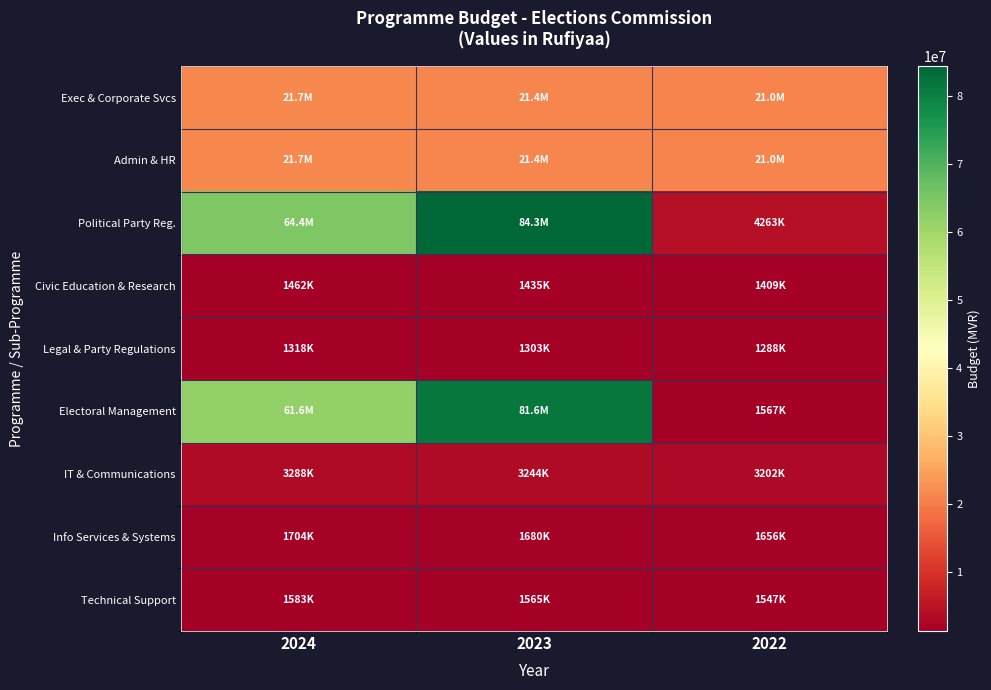

What is the difference between the highest and lowest values at 2023?

83032554